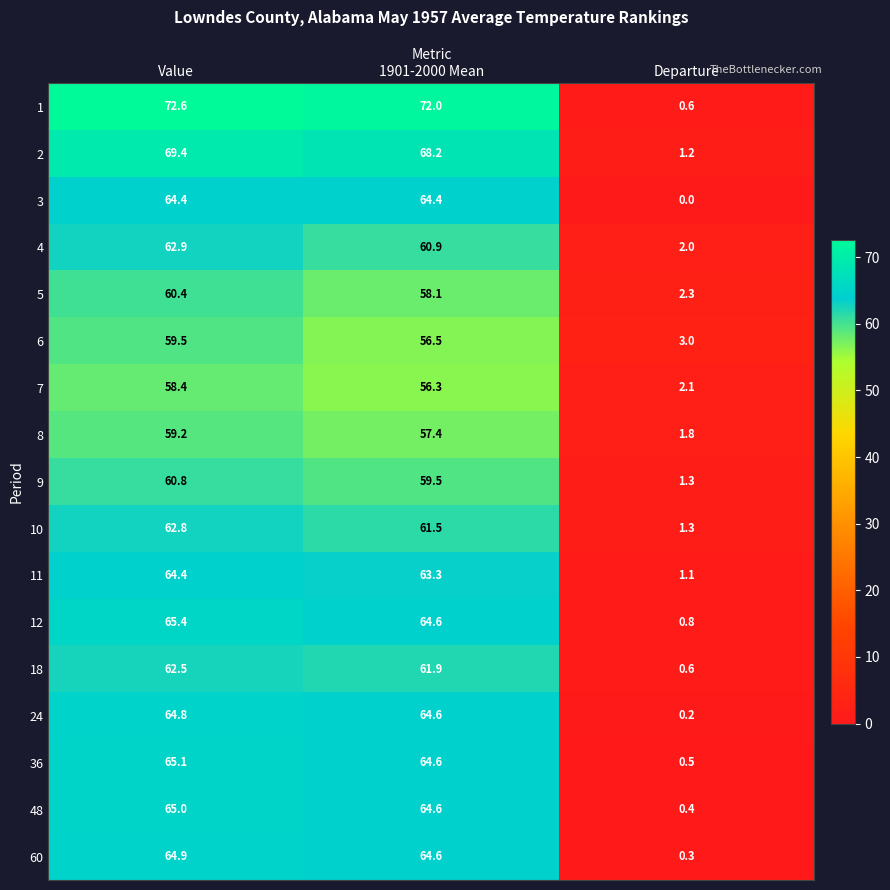

What is the sum of all 7 values?

116.8